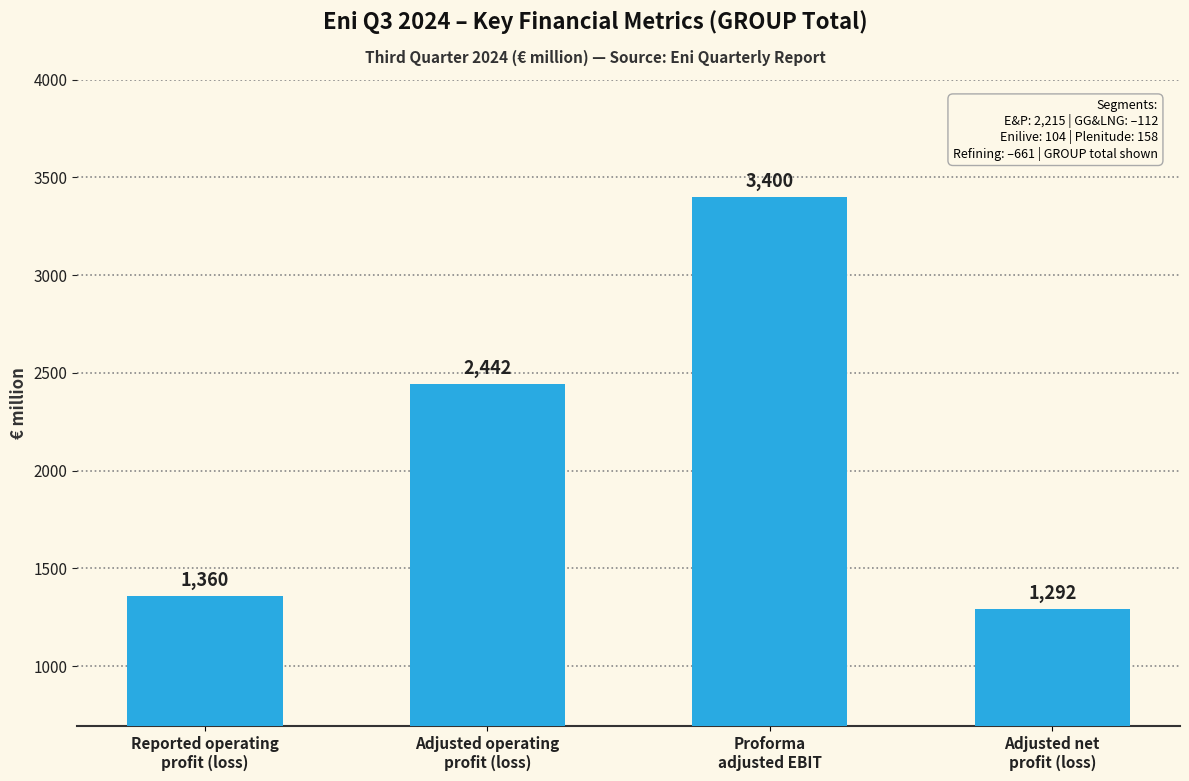

Approximately how many times larger is the value at Reported operating
profit (loss) compared to Adjusted net
profit (loss)?

1.1